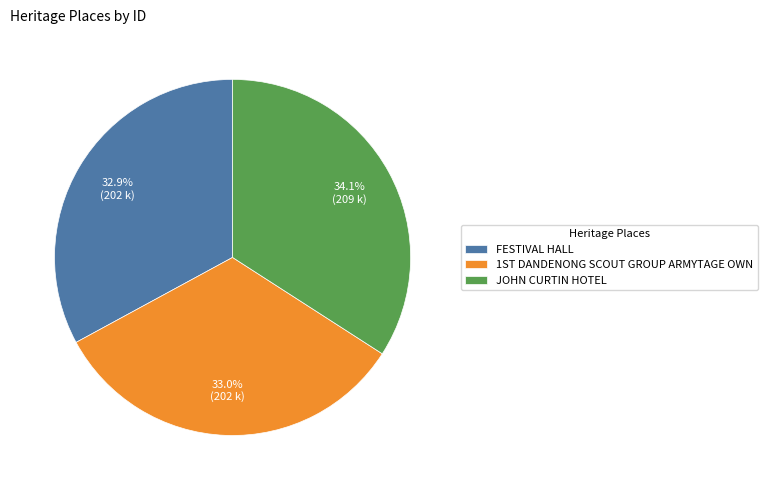

Is JOHN CURTIN HOTEL the majority of the pie?

No